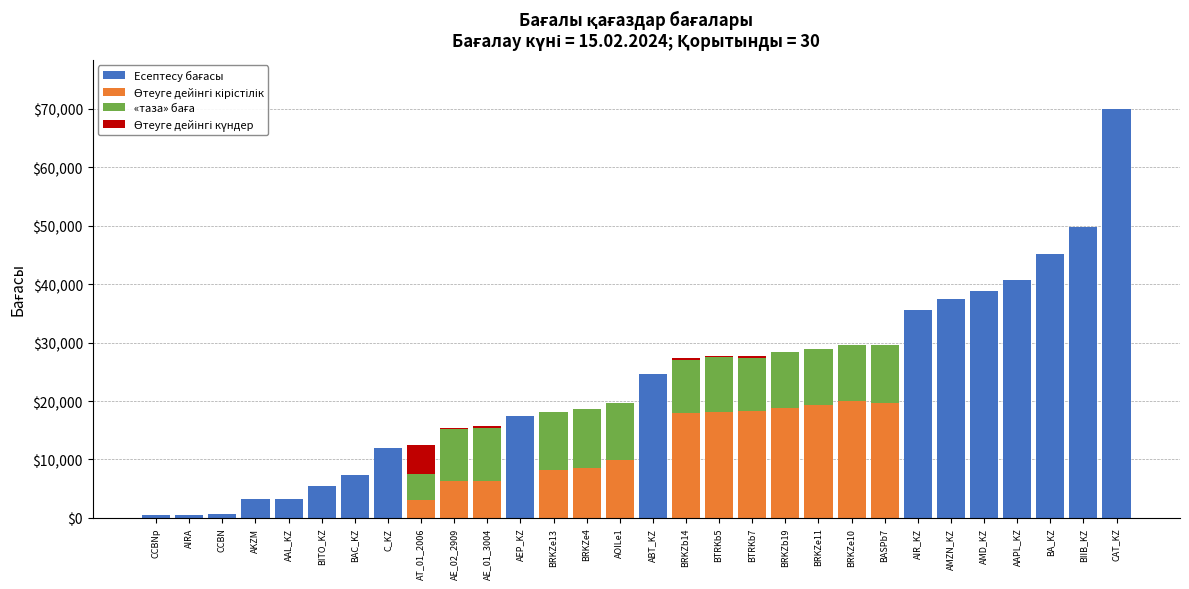

At which category is the sum across all series the highest?

CAT_KZ